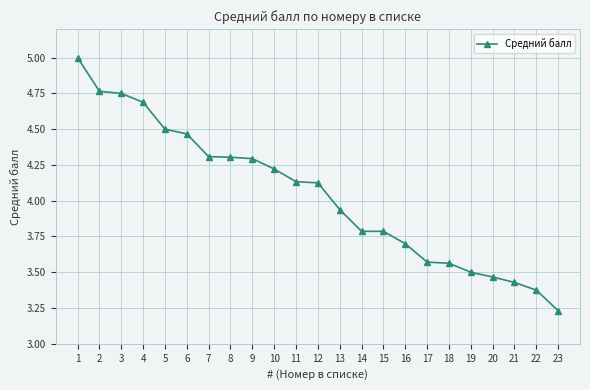

What is the greatest value displayed?

5.0